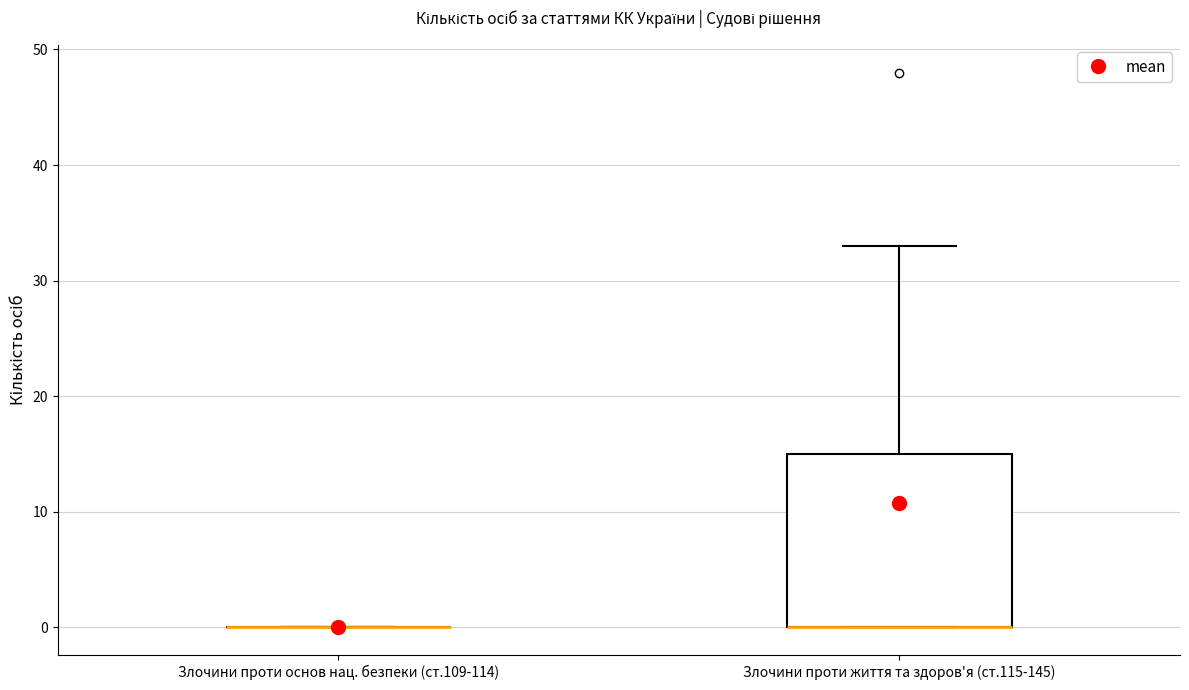

Comparing the boxes themselves (not the whiskers), which one is the tallest?

Злочини проти життя та здоров'я (ст.115-145)